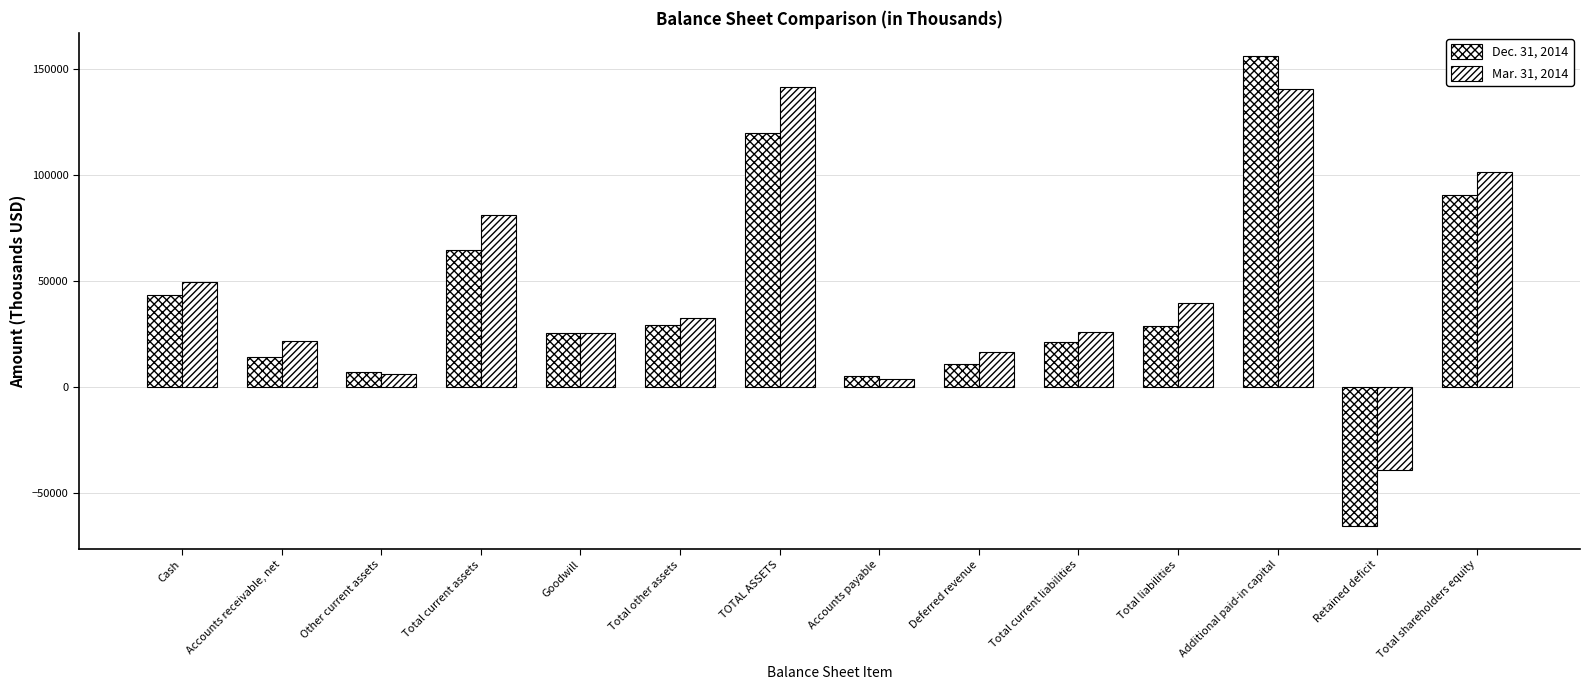

Is it true that Dec. 31, 2014 equals 90688 at Total shareholders equity?

True